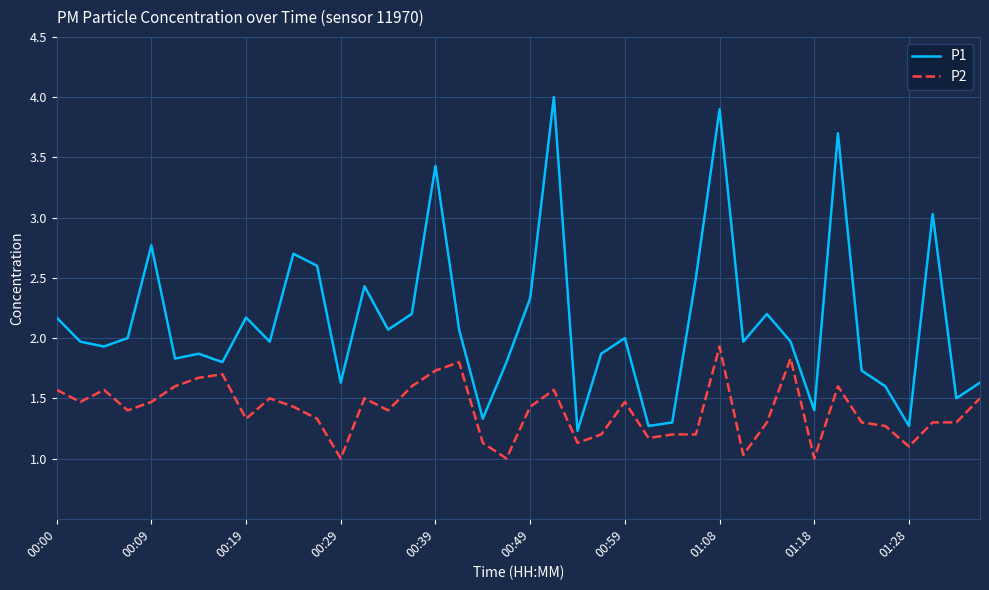

How many series are shown in this chart?

2